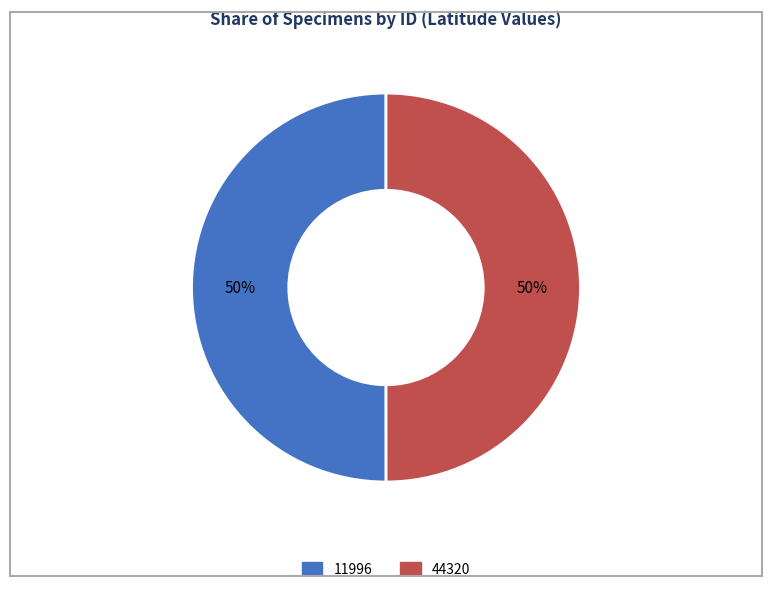

Is it true that 11996 is 50% of the pie?

True